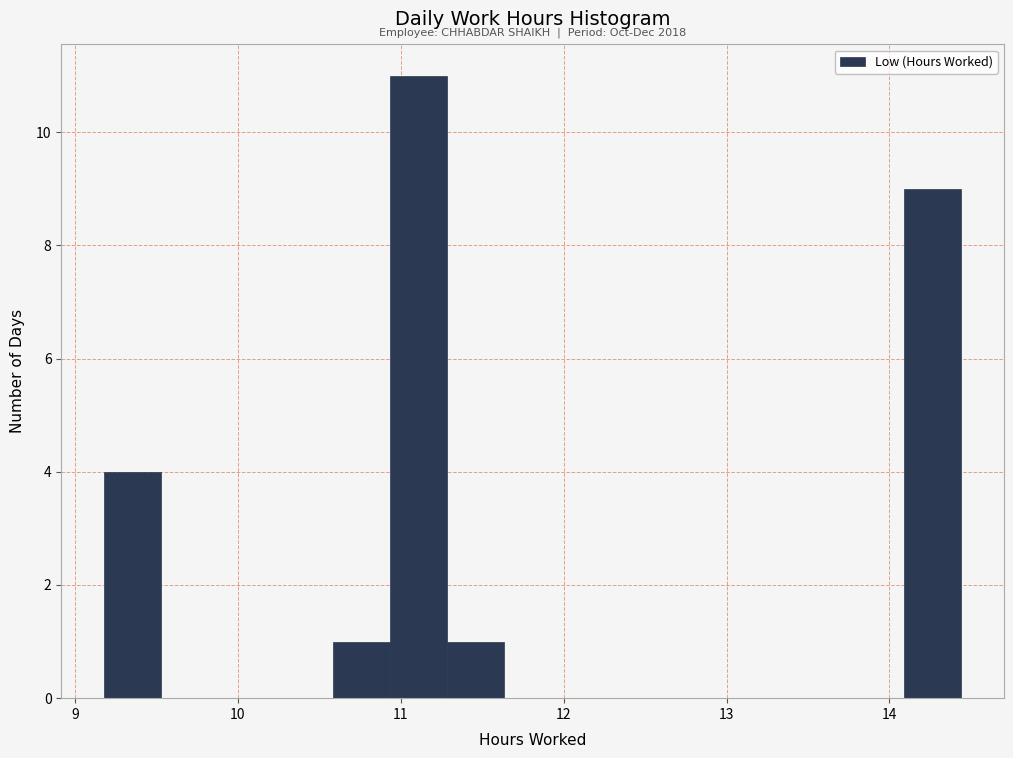

Around what value on the x-axis is the tallest bar? Give the approximate position of its centre, as read against the axis.

11.1